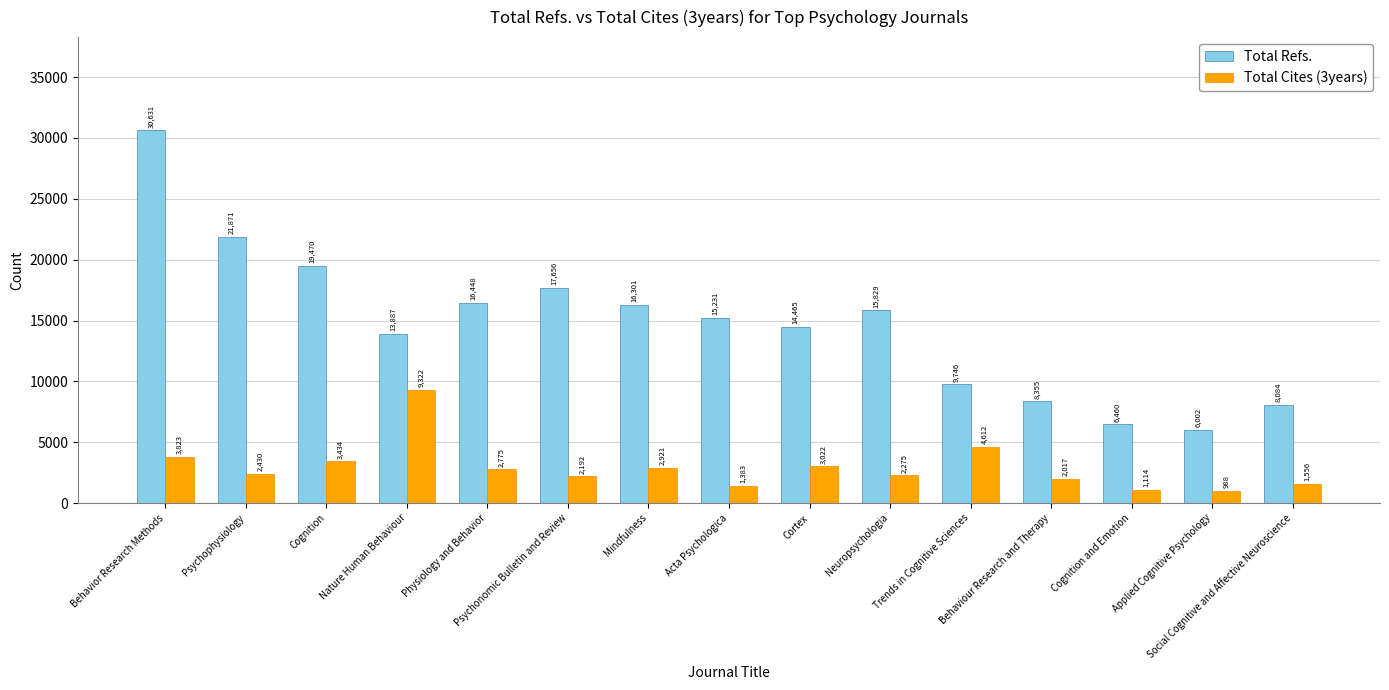

Reading right to left, extract all data points from this chart.

Total Refs.: Social Cognitive and Affective Neuroscience=8084	Applied Cognitive Psychology=6002	Cognition and Emotion=6460	Behaviour Research and Therapy=8355	Trends in Cognitive Sciences=9746	Neuropsychologia=15829	Cortex=14465	Acta Psychologica=15231	Mindfulness=16301	Psychonomic Bulletin and Review=17656	Physiology and Behavior=16448	Nature Human Behaviour=13887	Cognition=19470	Psychophysiology=21871	Behavior Research Methods=30631
Total Cites (3years): Social Cognitive and Affective Neuroscience=1556	Applied Cognitive Psychology=988	Cognition and Emotion=1114	Behaviour Research and Therapy=2017	Trends in Cognitive Sciences=4612	Neuropsychologia=2275	Cortex=3022	Acta Psychologica=1383	Mindfulness=2921	Psychonomic Bulletin and Review=2192	Physiology and Behavior=2775	Nature Human Behaviour=9322	Cognition=3434	Psychophysiology=2430	Behavior Research Methods=3823